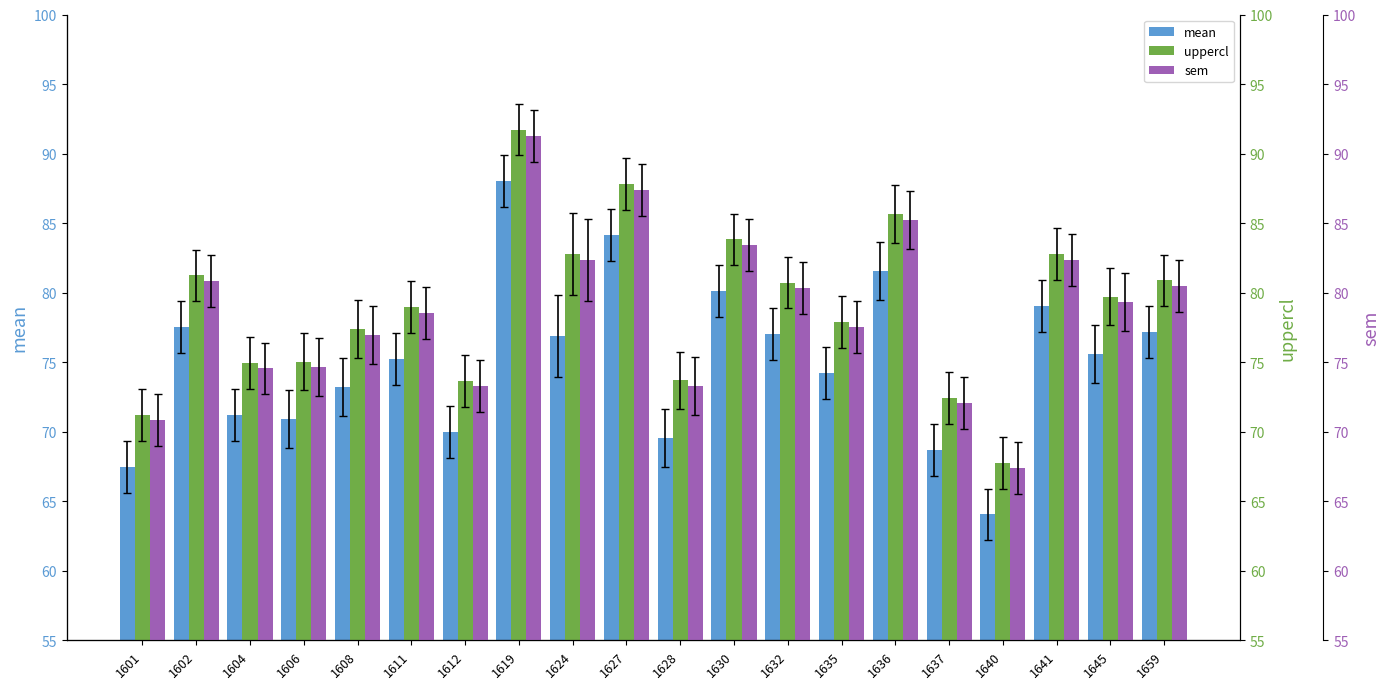

The value of uppercl at 1608 is 26.7. True or false?

False